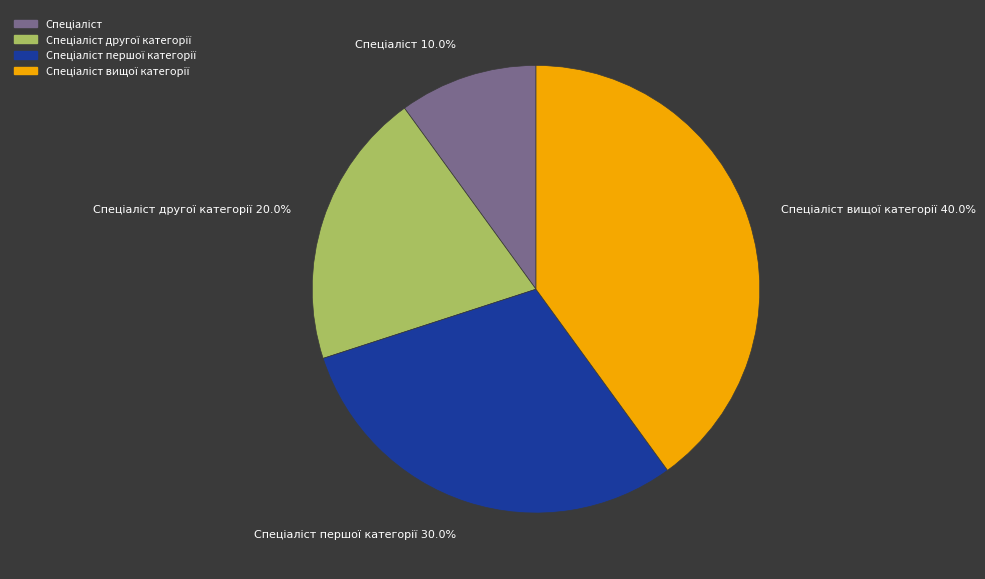

Is there any slice that represents more than half of the pie?

No